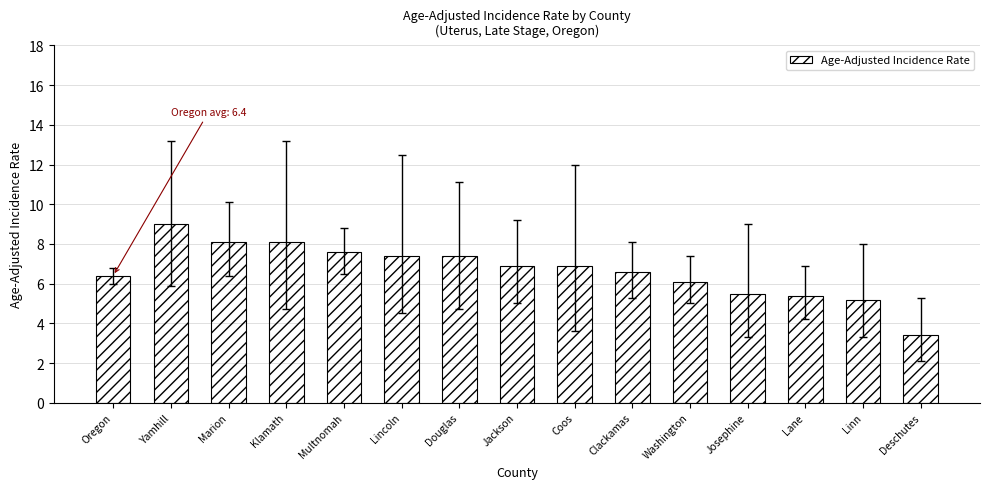

Where does the data first go above 6?

Oregon